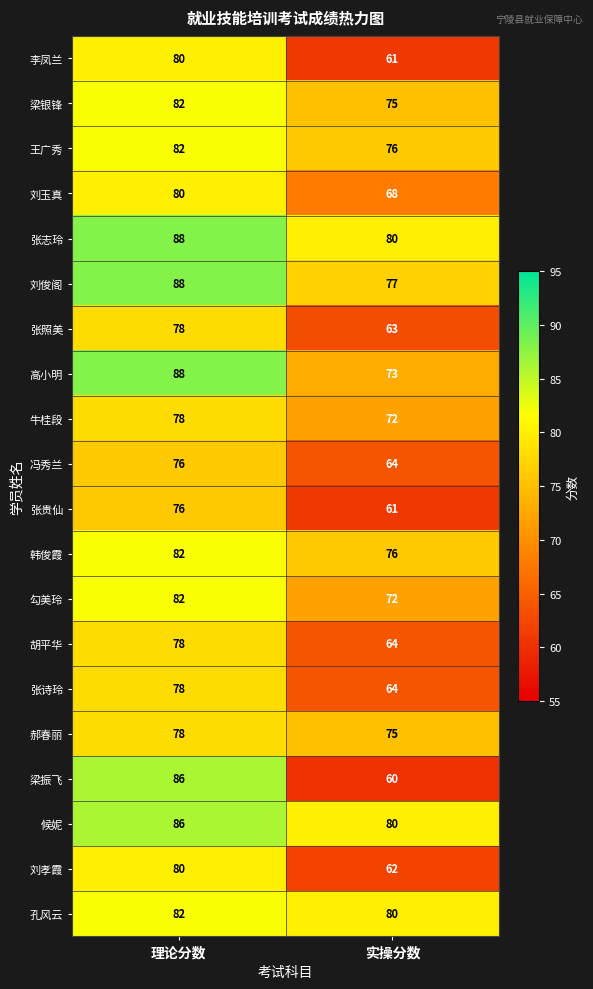

At which label does 韩俊霞 reach its minimum?

实操分数